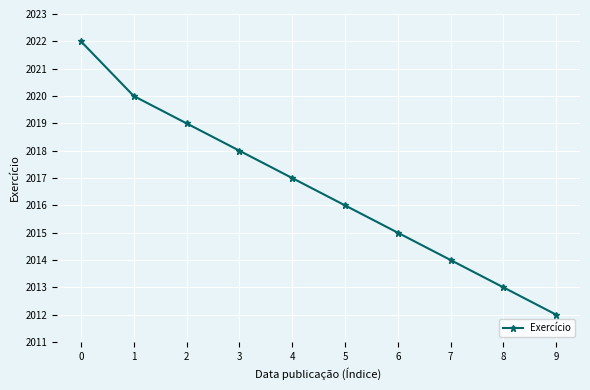

What is the difference between the maximum and minimum values?

10